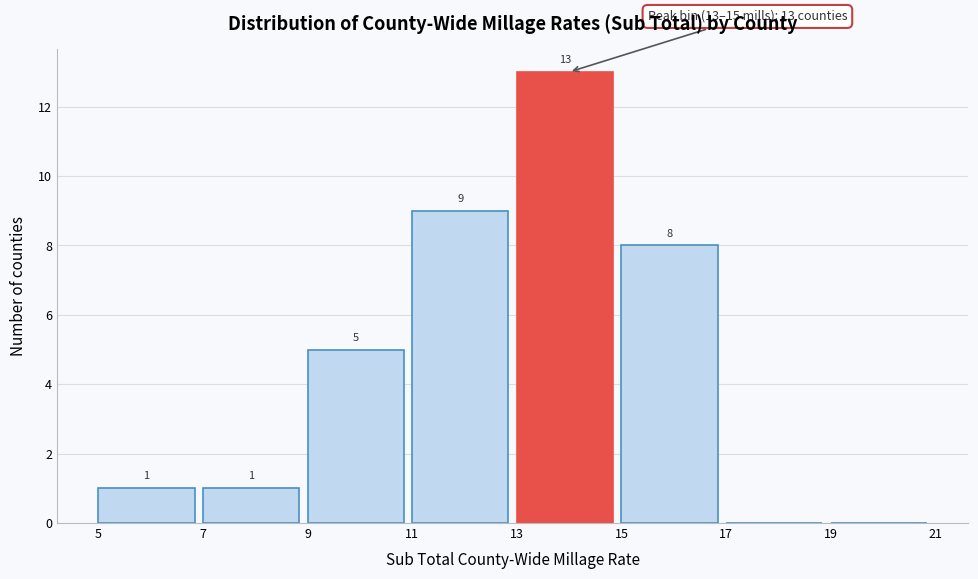

Over which range of the x-axis is the bar tallest?

13 to 15